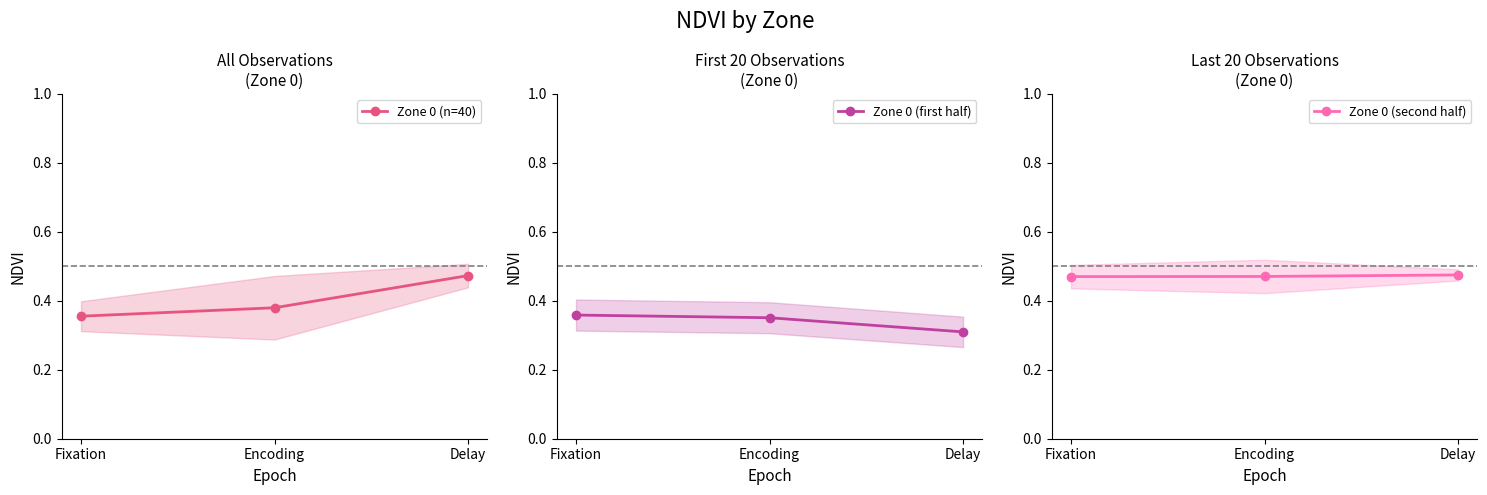

What is the maximum value for Zone 0 (first half)?

0.4